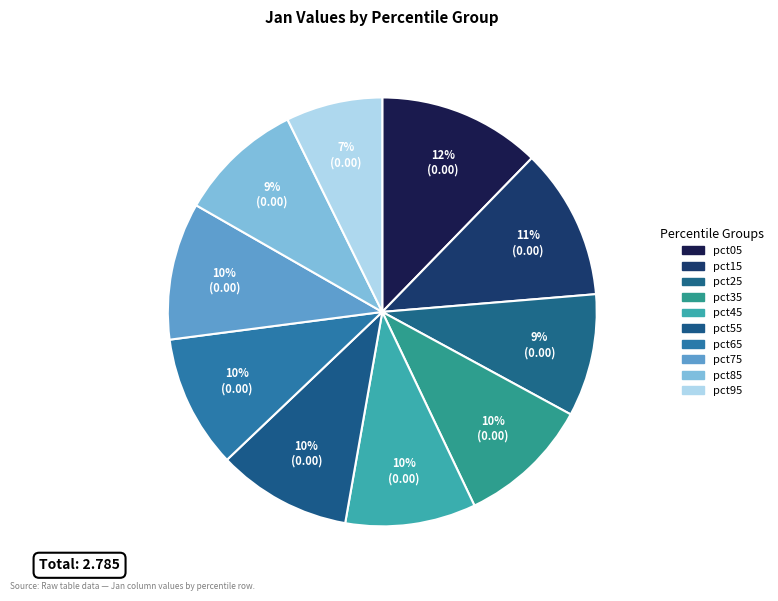

How many slices are in this pie chart?

10